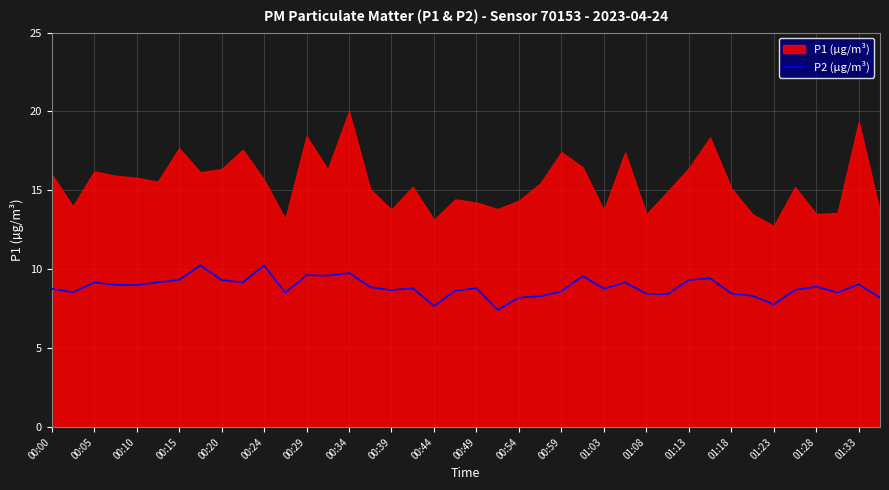

The P2 (µg/m³) series shows 11.8 at 00:54. True or false?

False